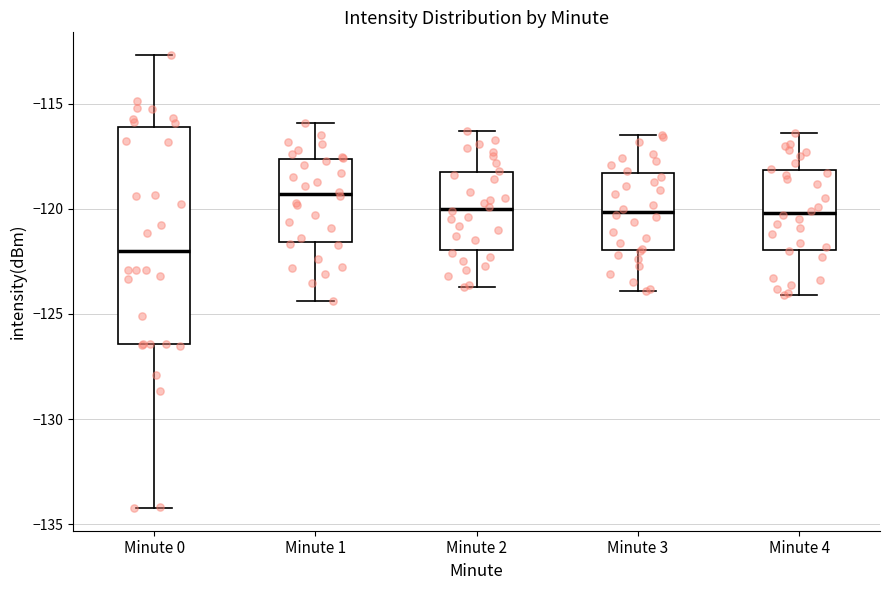

Reading left to right, transcribe this box plot: for each box, give where its median line is, the range the box spans, and where its two whiskers end, as read against the y-axis. The values are not printed on the chart, so give them approximately, as read against the axis.

Minute 0: median -122.0, box -126.5 to -116.0, whiskers -134.0 to -112.5
Minute 1: median -119.5, box -121.5 to -117.5, whiskers -124.5 to -116.0
Minute 2: median -120.0, box -122.0 to -118.0, whiskers -123.5 to -116.5
Minute 3: median -120.0, box -122.0 to -118.5, whiskers -124.0 to -116.5
Minute 4: median -120.0, box -122.0 to -118.0, whiskers -124.0 to -116.5